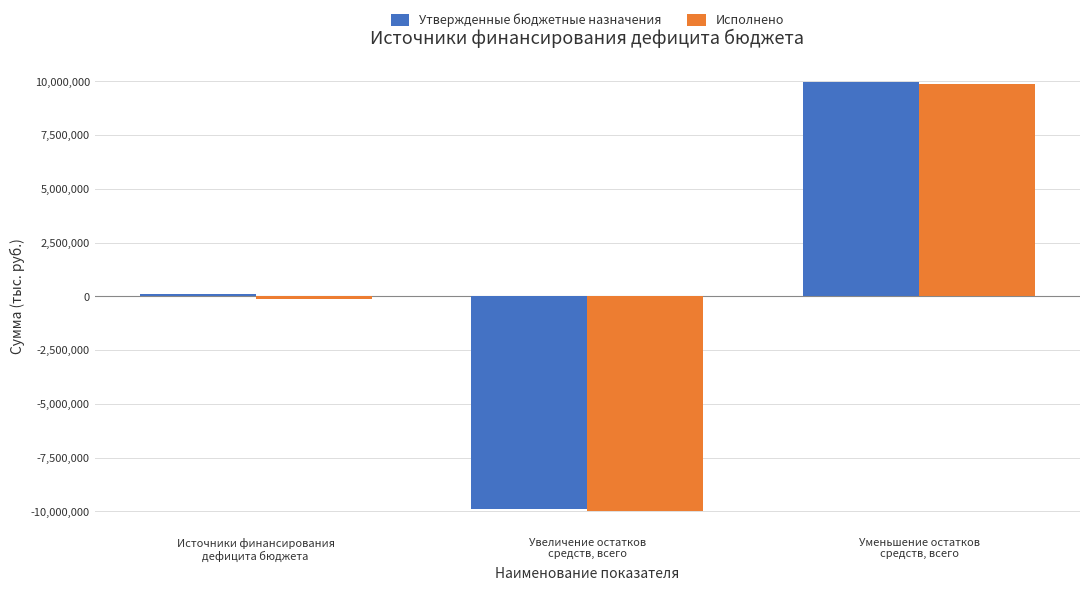

What is the label of the 1st bar from the left?

Источники финансирования
дефицита бюджета